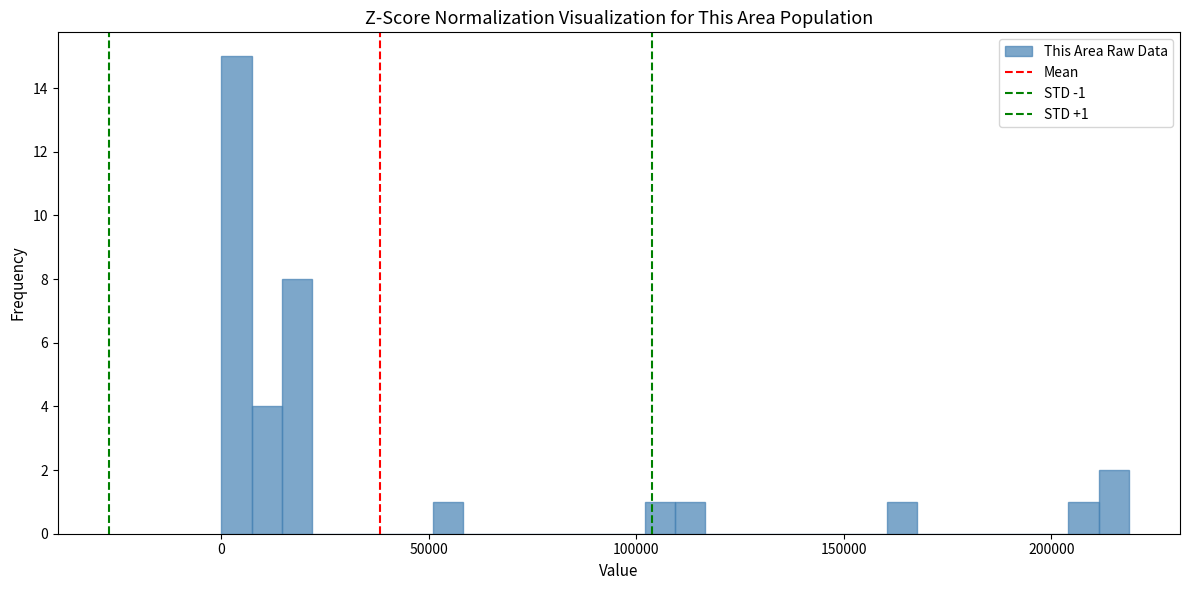

Read against the x-axis, roughly where is the centre of the tallest bar?

5000